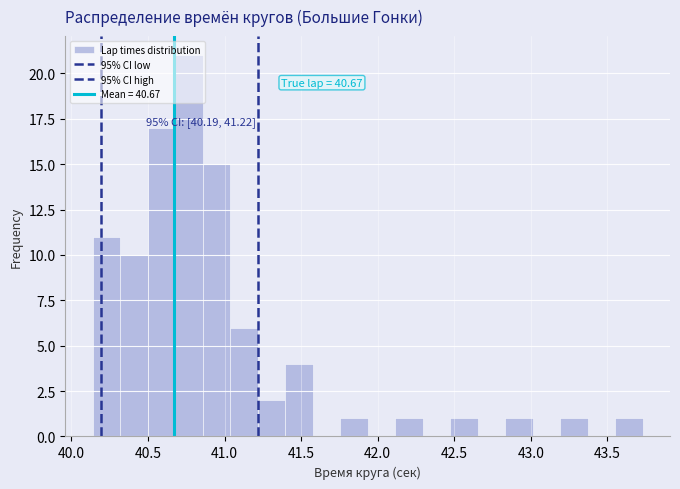

Read against the x-axis, roughly where is the centre of the tallest bar?

40.75